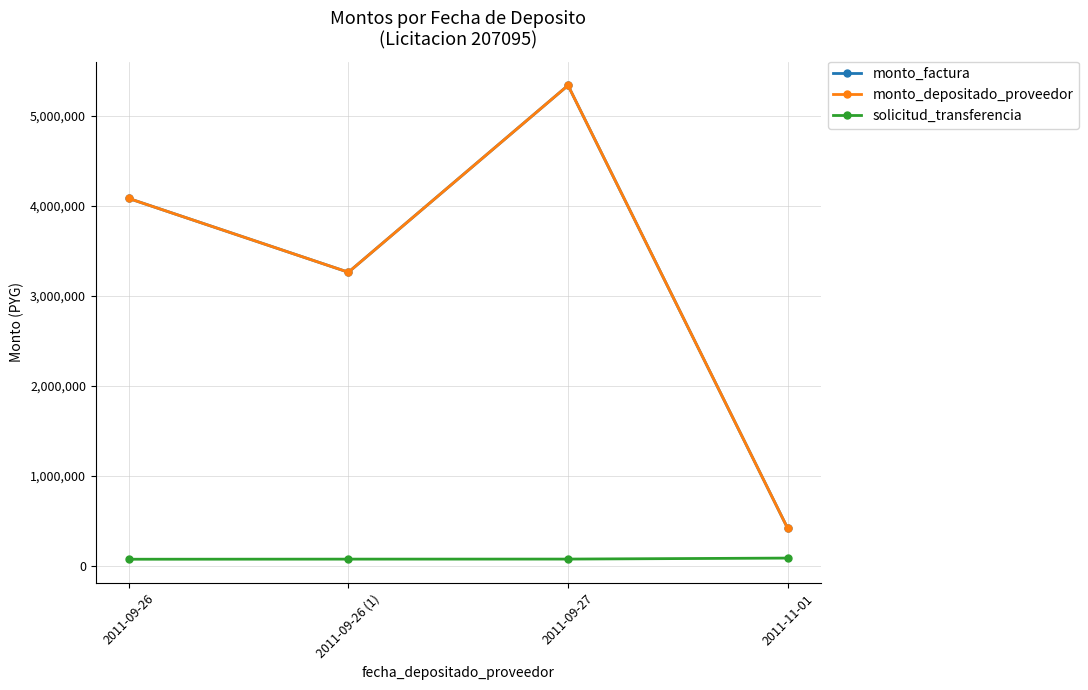

What is the highest value of the solicitud_transferencia series?

85342